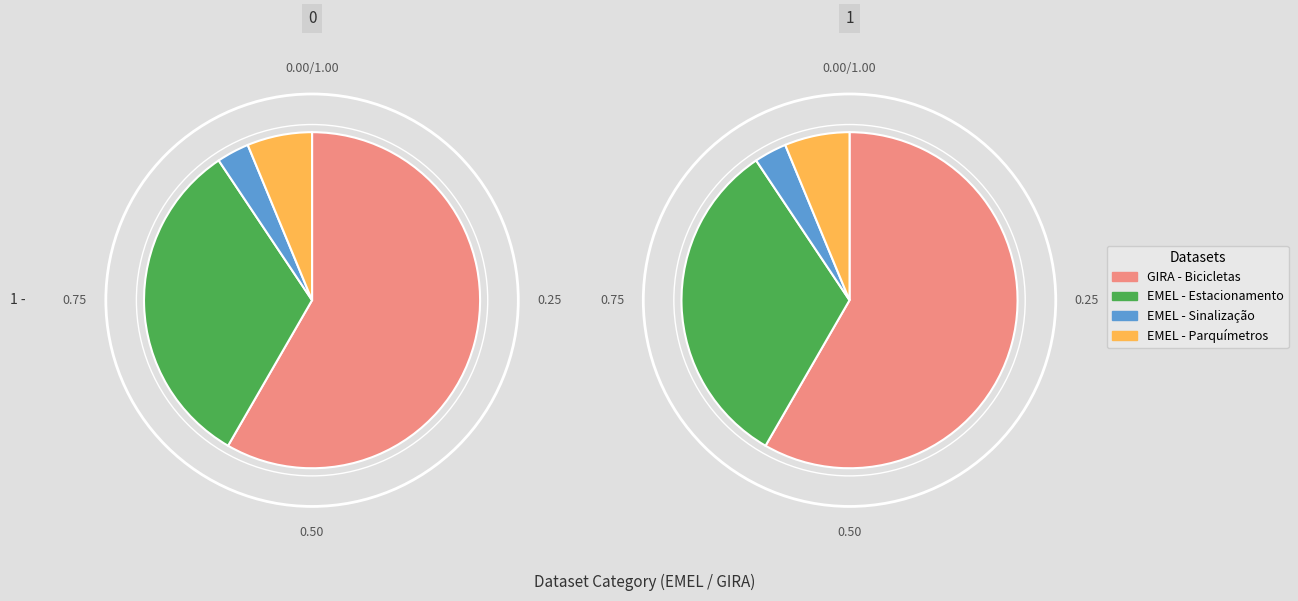

To the nearest percent, what is the difference between the largest and smallest slice percentages?

55%